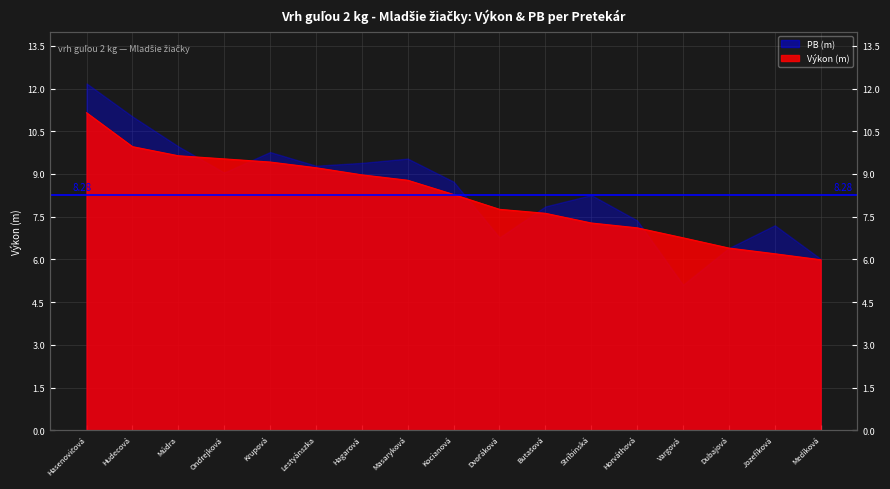

True or false: the data shows 7.6 at Butašová.

True